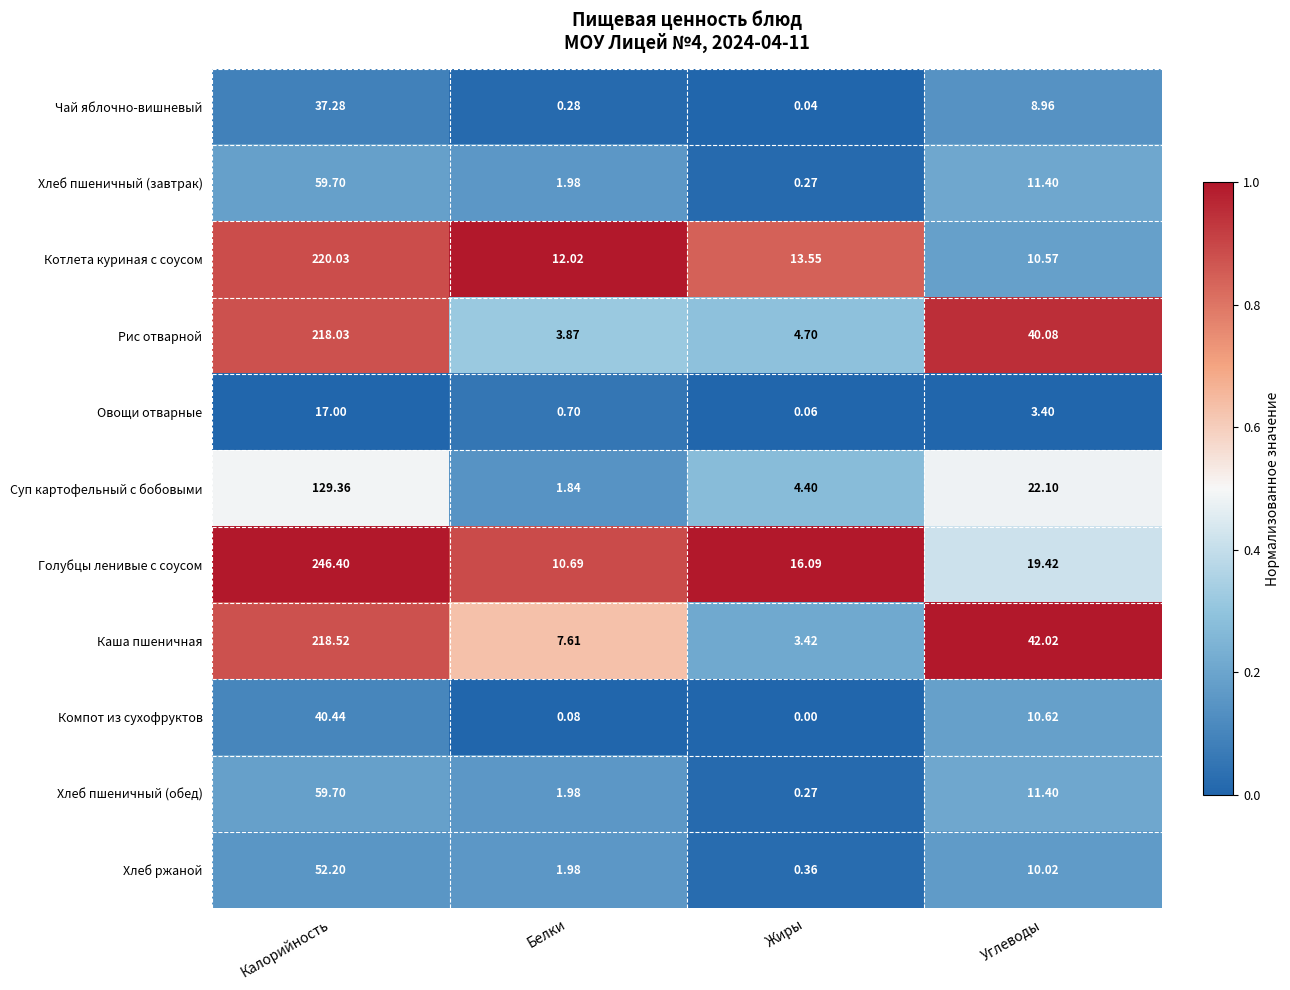

Count the number of categories in the chart.

4